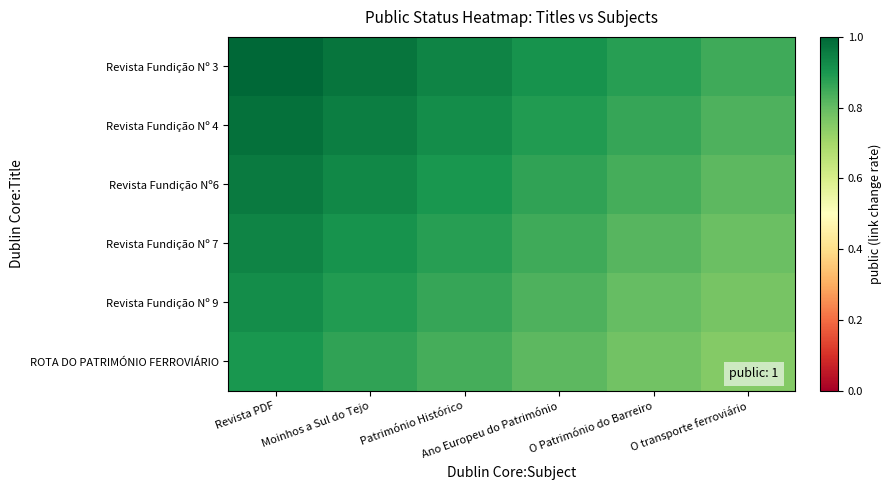

How many categories are shown in the chart?

6